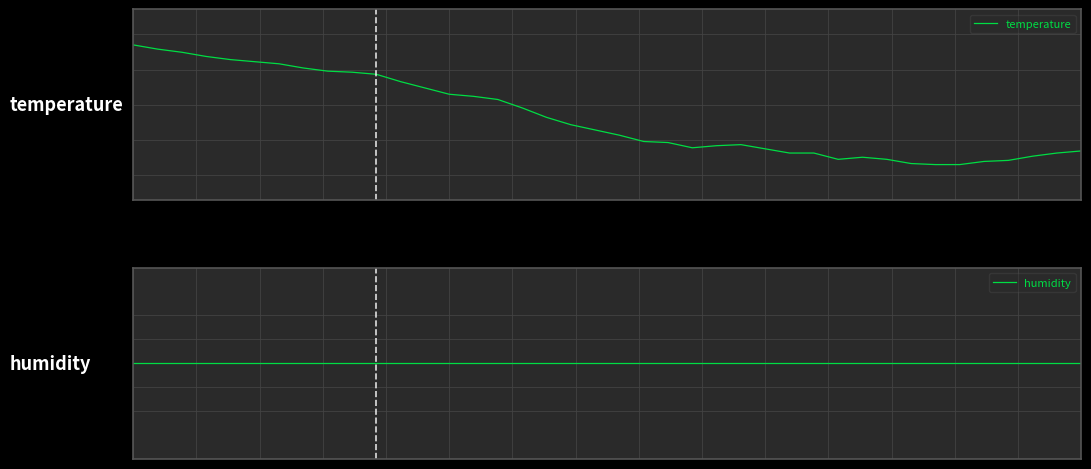

Count the number of data series in this chart.

2